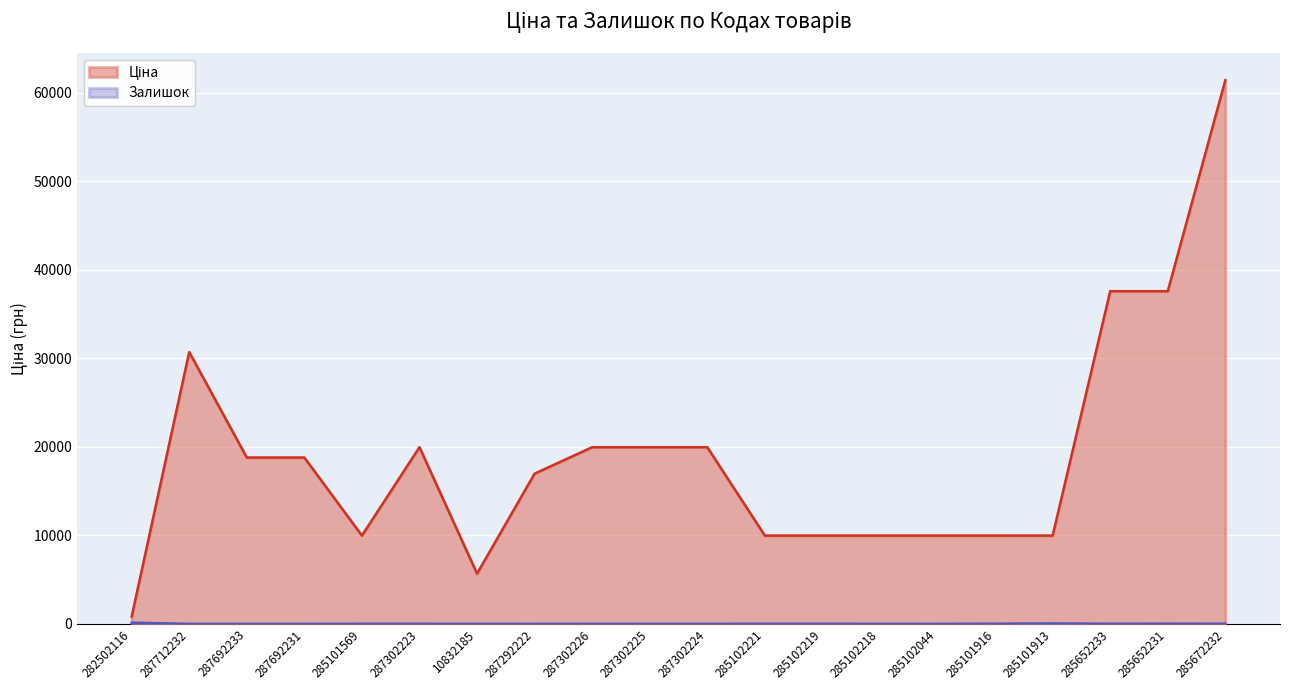

At which label does Залишок first exceed 7?

282502116